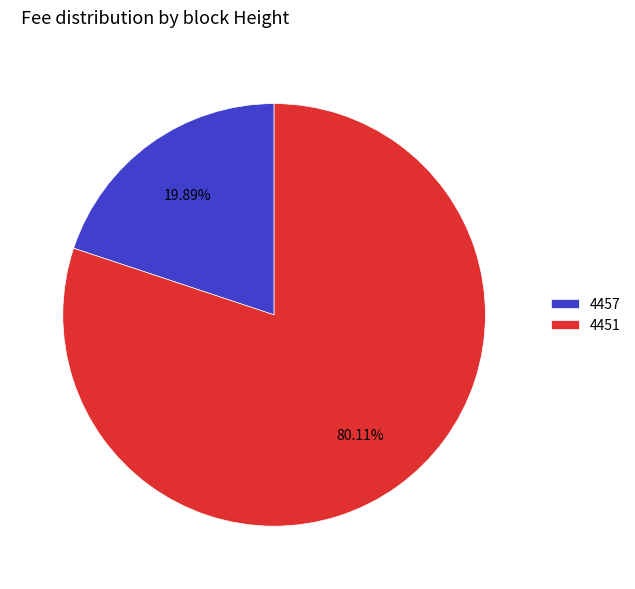

To the nearest percent, what is the combined percentage of 4451 and 4457?

100%